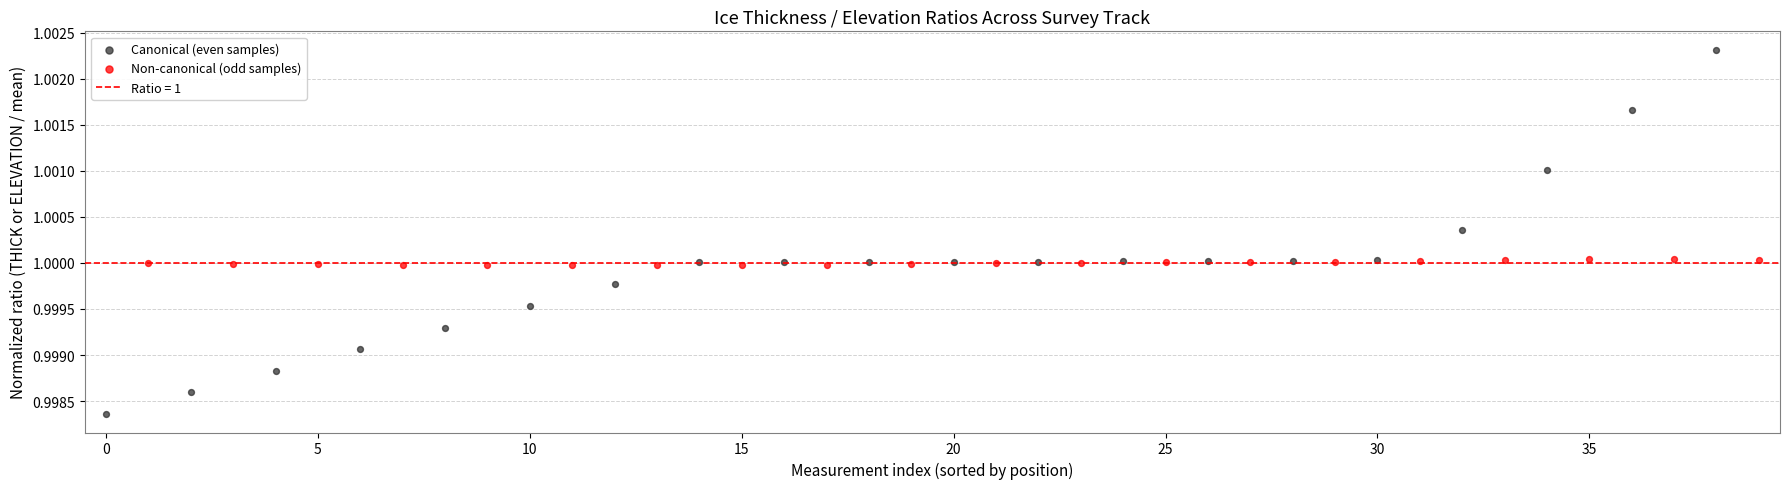

Which series has the widest spread of Y values?

Canonical (even samples)